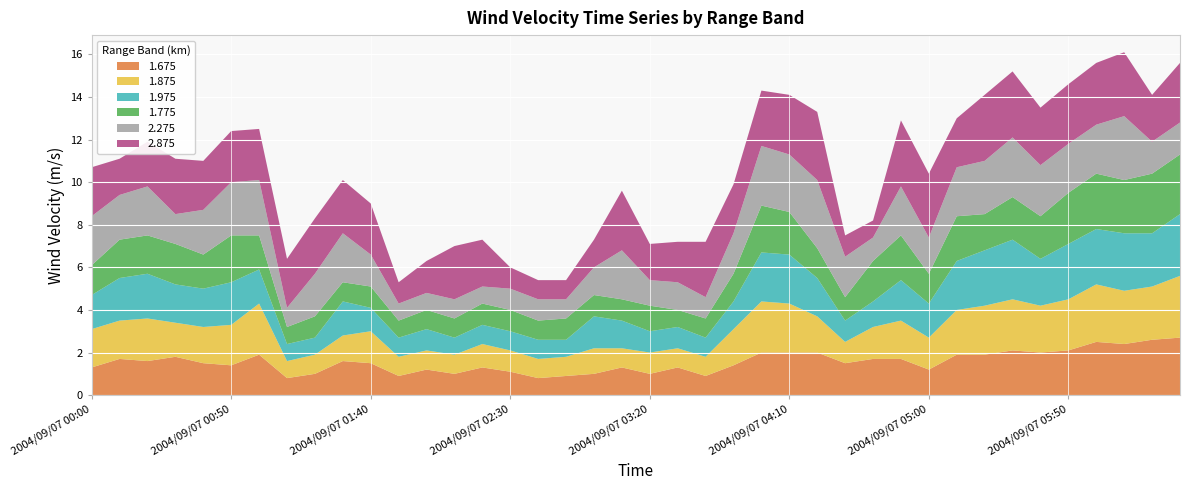

Reading right to left, extract all data points from this chart.

1.675: 2.7	2.6	2.4	2.5	2.1	2.0	2.1	1.9	1.9	1.2	1.7	1.7	1.5	2.0	2.0	2.0	1.4	0.9	1.3	1.0	1.3	1.0	0.9	0.8	1.1	1.3	1.0	1.2	0.9	1.5	1.6	1.0	0.8	1.9	1.4	1.5	1.8	1.6	1.7	1.3
1.875: 2.9	2.5	2.5	2.7	2.4	2.2	2.4	2.3	2.1	1.5	1.8	1.5	1.0	1.7	2.3	2.4	1.7	0.9	0.9	1.0	0.9	1.2	0.9	0.9	1.0	1.1	0.9	0.9	0.9	1.5	1.2	0.9	0.8	2.4	1.9	1.7	1.6	2.0	1.8	1.8
1.975: 2.9	2.5	2.7	2.6	2.6	2.2	2.8	2.6	2.3	1.6	1.9	1.2	1.0	1.8	2.3	2.3	1.3	0.9	1.0	1.0	1.3	1.5	0.8	0.9	0.9	0.9	0.8	1.0	0.9	1.1	1.6	0.8	0.8	1.6	2.0	1.8	1.8	2.1	2.0	1.6
1.775: 2.8	2.8	2.5	2.6	2.4	2.0	2.0	1.7	2.1	1.4	2.1	1.9	1.1	1.4	2.0	2.2	1.3	0.9	0.8	1.2	1.0	1.0	1.0	0.9	1.0	1.0	0.9	0.9	0.8	1.0	0.9	1.0	0.8	1.6	2.2	1.6	1.9	1.8	1.8	1.4
2.275: 1.5	1.5	3.0	2.3	2.3	2.4	2.8	2.5	2.3	1.7	2.3	1.1	1.9	3.2	2.7	2.8	1.9	1.0	1.3	1.2	2.3	1.3	0.9	1.0	1.0	0.8	0.9	0.8	0.8	1.5	2.3	2.0	0.9	2.6	2.5	2.1	1.4	2.3	2.1	2.3
2.875: 2.8	2.2	3.0	2.9	2.8	2.7	3.1	3.1	2.3	3.0	3.1	0.8	1.0	3.2	2.8	2.6	2.3	2.6	1.9	1.7	2.8	1.3	0.9	0.9	1.0	2.2	2.5	1.5	1.0	2.4	2.5	2.6	2.3	2.4	2.4	2.3	2.6	2.1	1.7	2.3